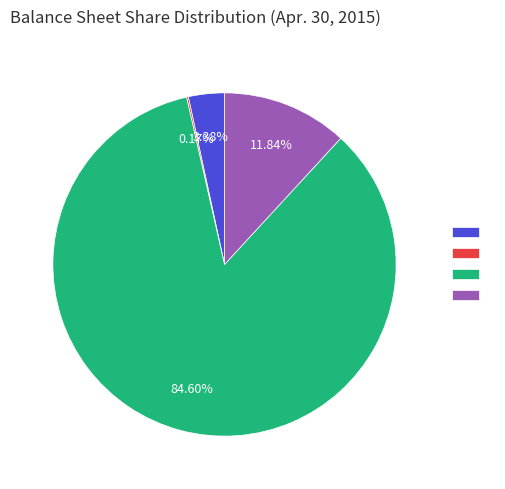

Is there a majority slice in this chart?

Yes